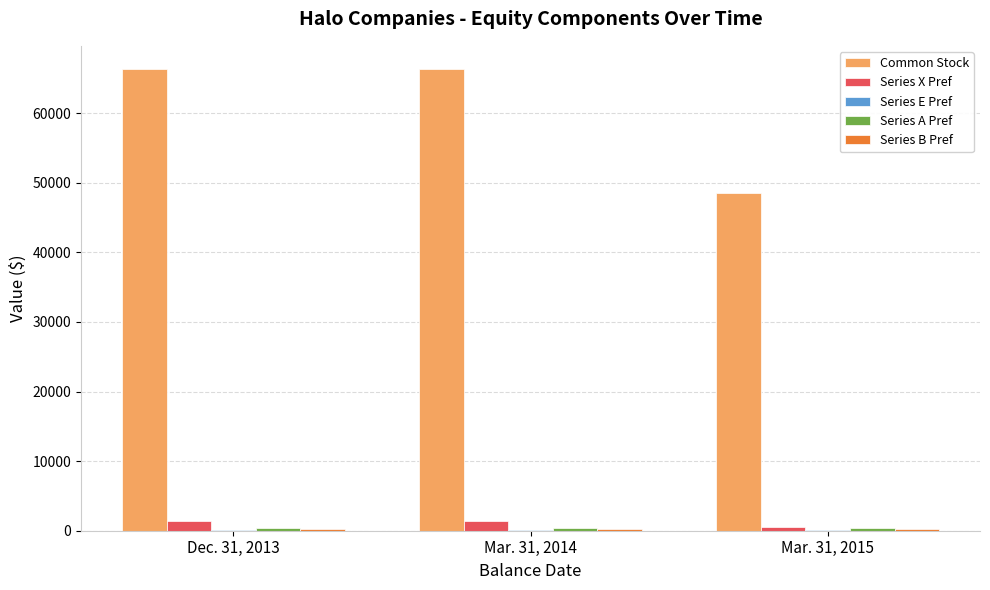

What is the average value of the Series X Pref series?

1137